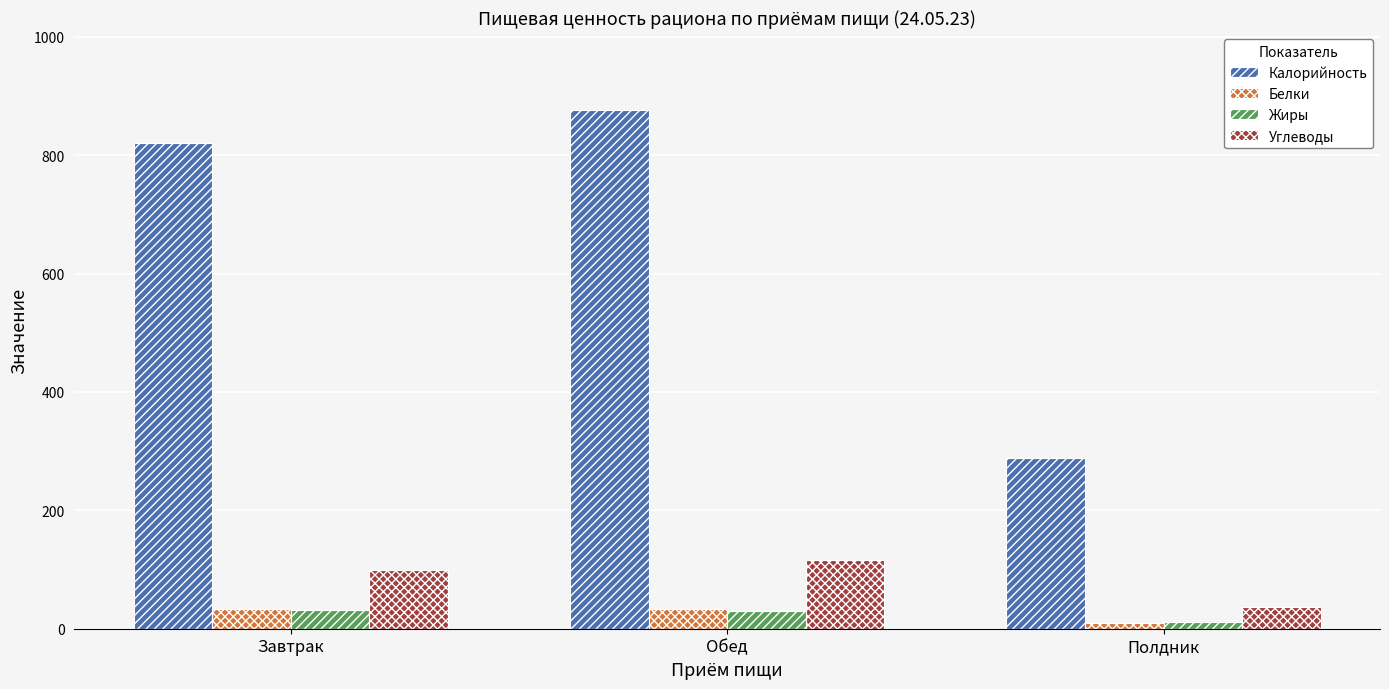

Rank the categories by Калорийность value from highest to lowest.

Обед, Завтрак, Полдник